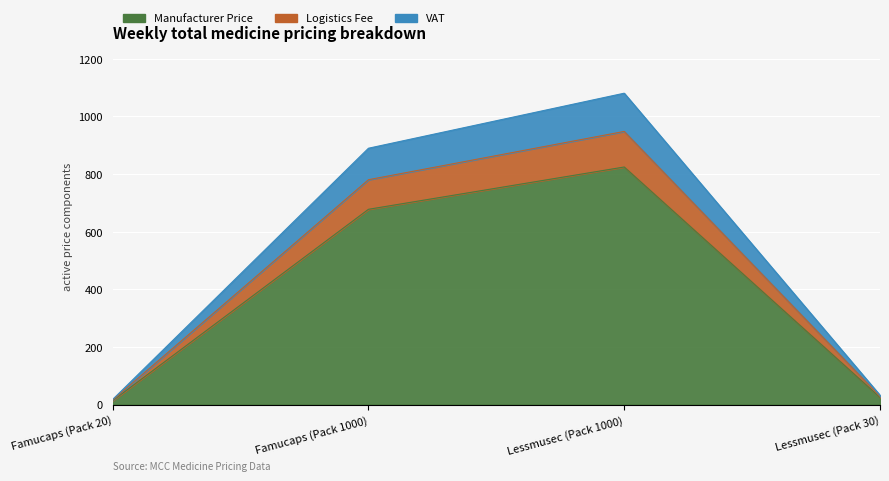

What is the spread (max minus min) of values at Lessmusec (Pack 30)?

7.7